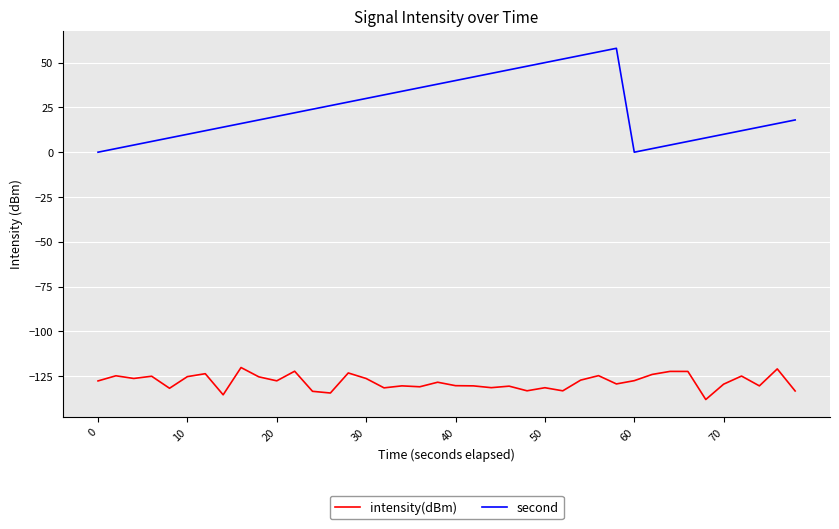

What is the maximum value shown in the chart?

58.0